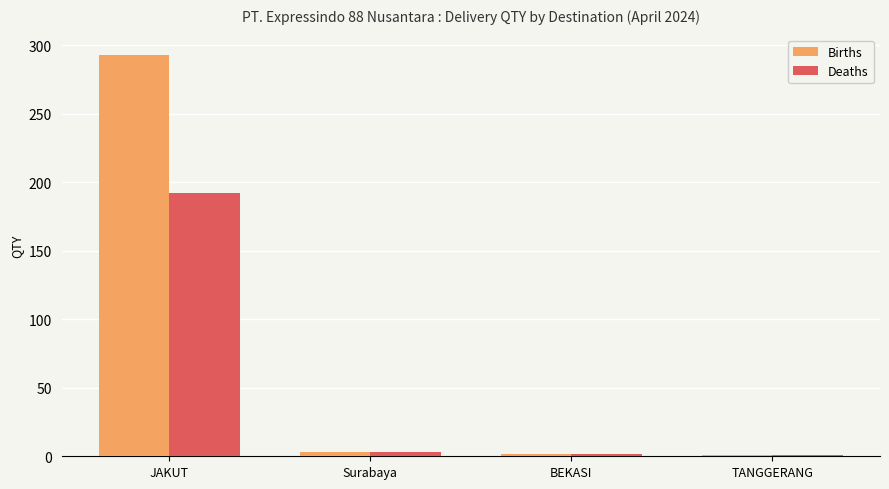

Is it true that Births equals 293 at JAKUT?

True